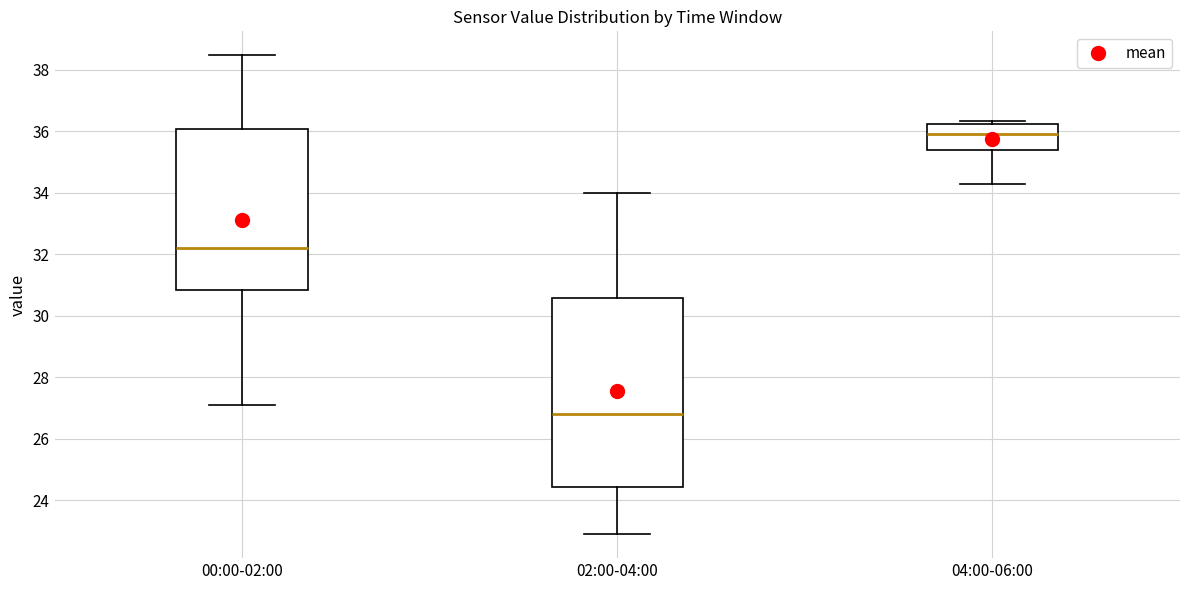

Reading left to right, read every box against the y-axis: the position of its median line, the range the box covers, and the ends of its whiskers. The values are not printed on the chart, so give them approximately, as read against the axis.

00:00-02:00: median 32.2, box 30.8 to 36.0, whiskers 27.2 to 38.4
02:00-04:00: median 26.8, box 24.4 to 30.6, whiskers 23.0 to 34.0
04:00-06:00: median 36.0, box 35.4 to 36.2, whiskers 34.2 to 36.4